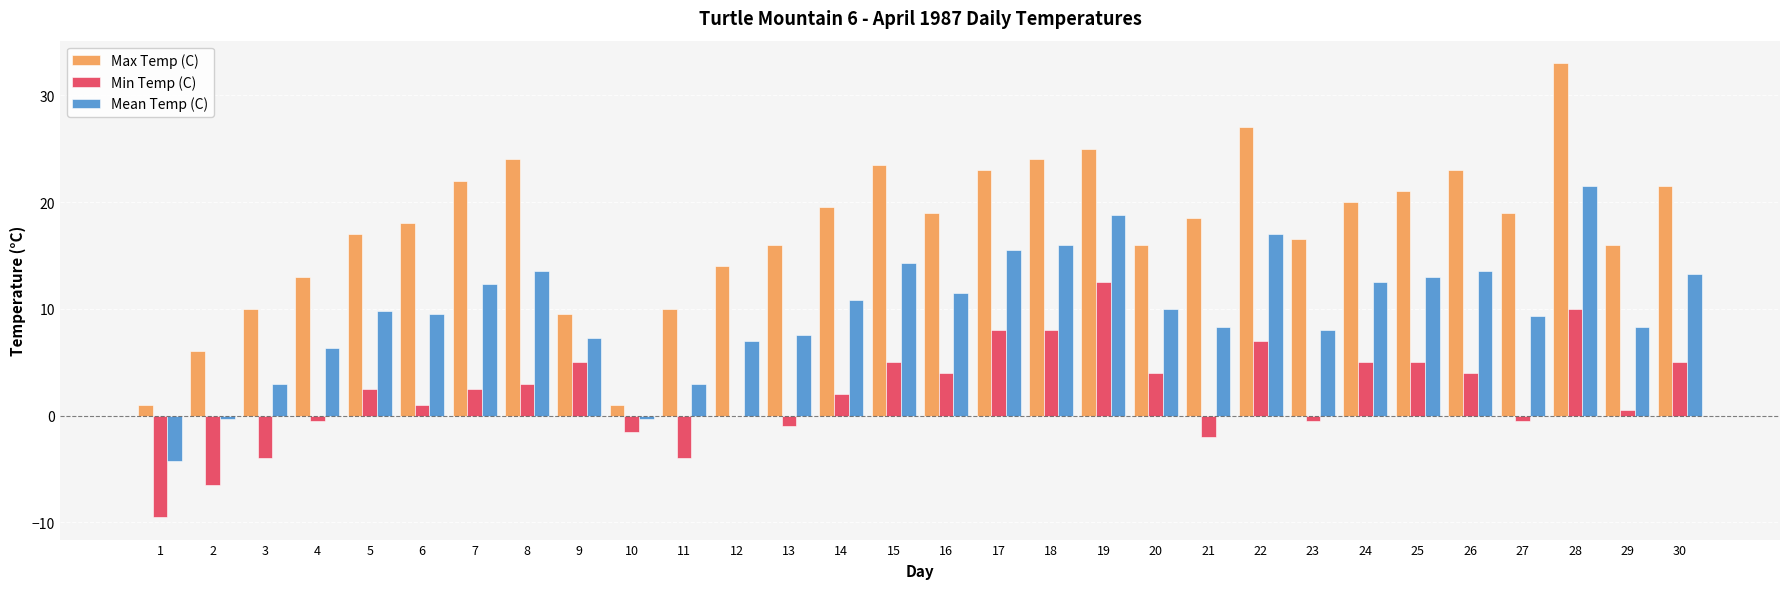

How many data points does each series have?

30